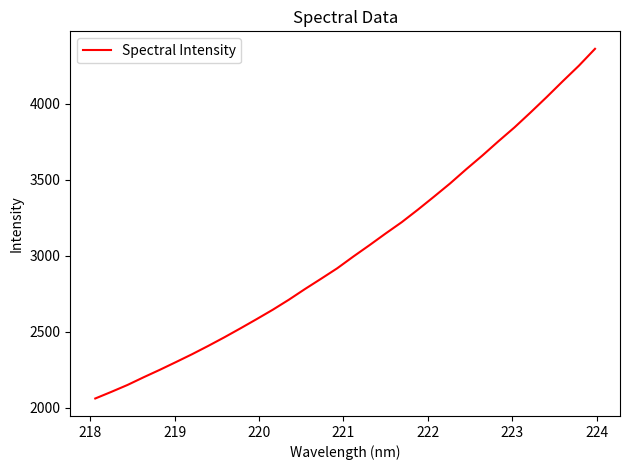

What is the smallest value displayed?

2061.1